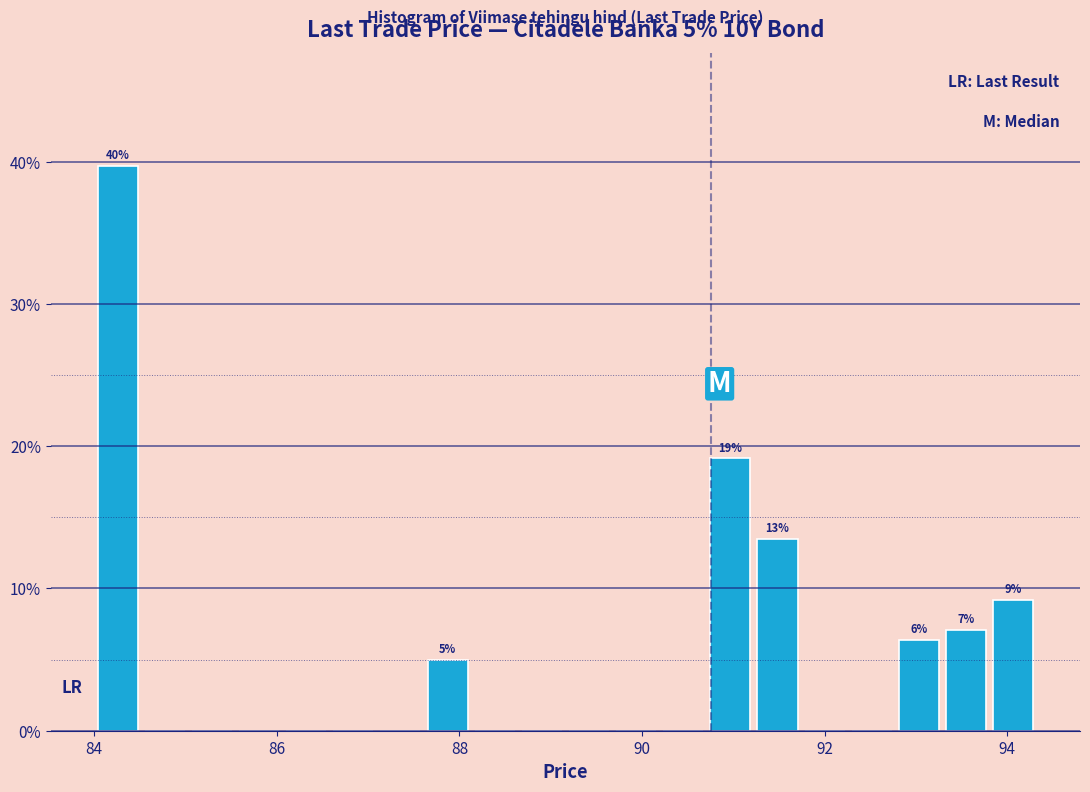

Read against the x-axis, roughly where is the centre of the tallest bar?

84.2